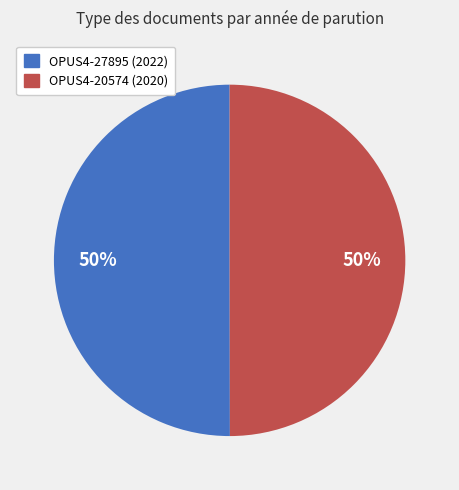

Is it true that OPUS4-27895 is 45% of the pie?

False